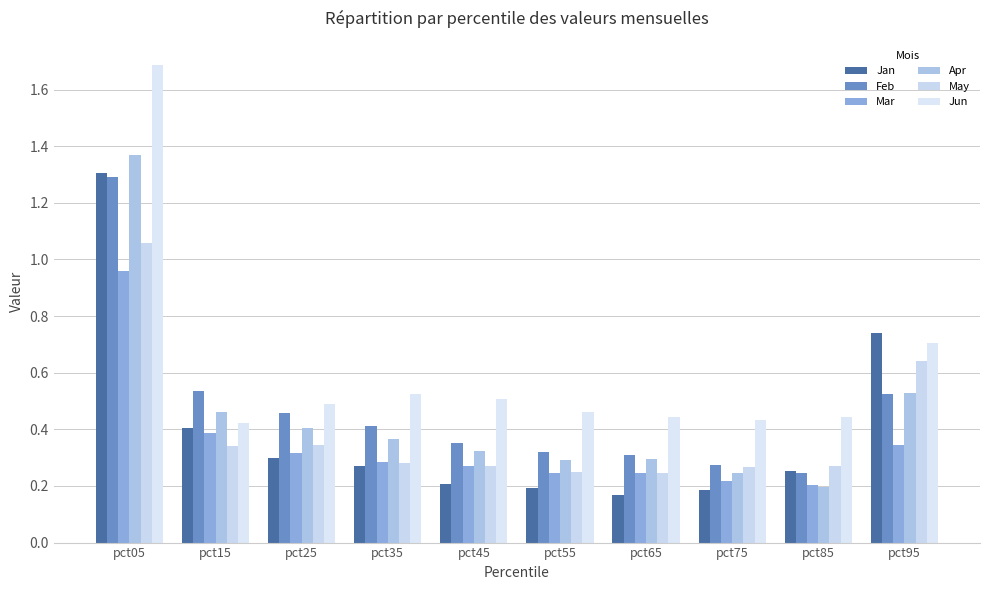

Count the number of categories in the chart.

10